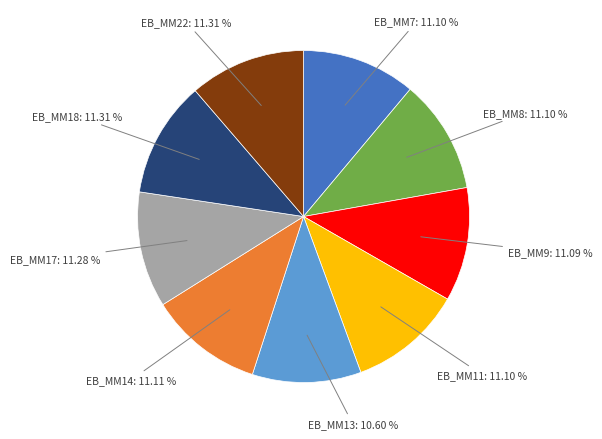

Does any single category account for the majority?

No